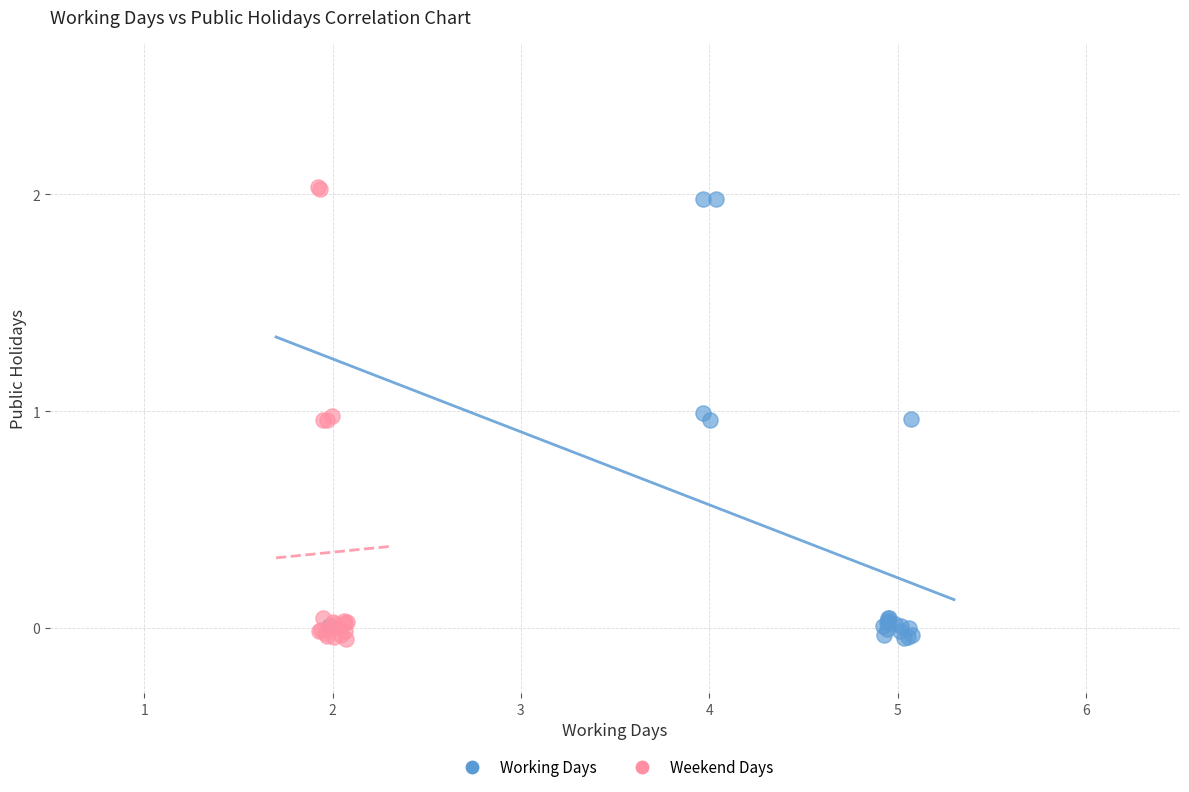

Which series reaches the maximum Y coordinate?

Weekend Days